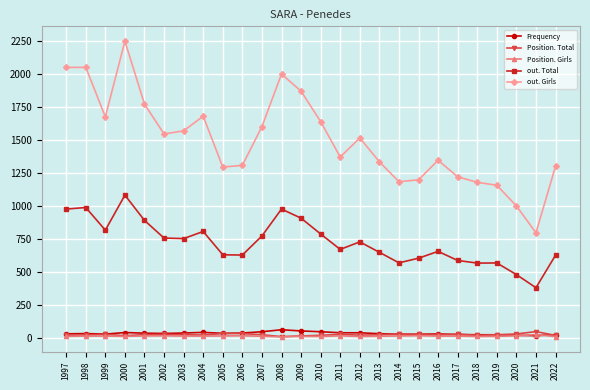

What is the difference between the highest and lowest values at 2015?

1183